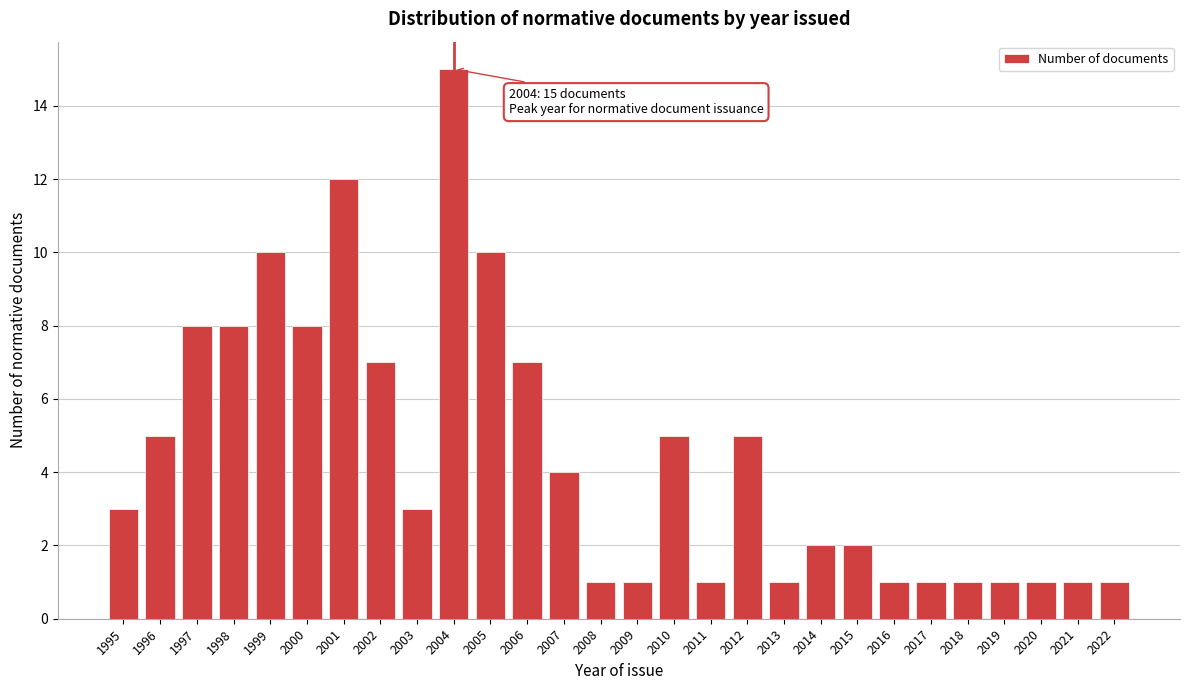

Reading right to left, list all the values displayed in this chart.

2022=1	2021=1	2020=1	2019=1	2018=1	2017=1	2016=1	2015=2	2014=2	2013=1	2012=5	2011=1	2010=5	2009=1	2008=1	2007=4	2006=7	2005=10	2004=15	2003=3	2002=7	2001=12	2000=8	1999=10	1998=8	1997=8	1996=5	1995=3